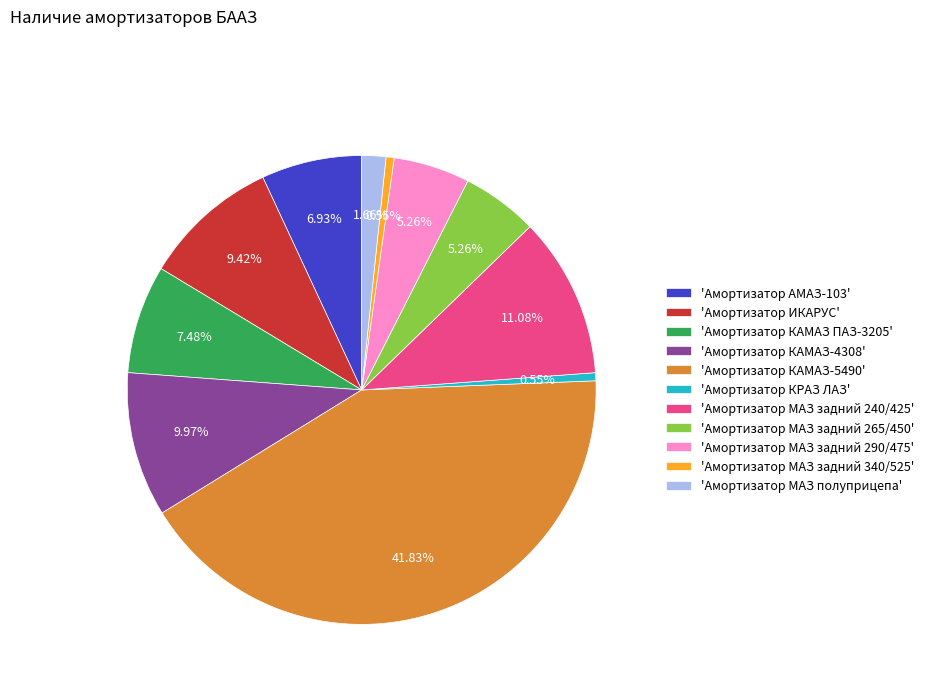

Is the sum of 'Амортизатор ИКАРУС' and 'Амортизатор МАЗ задний 340/525' greater than half?

No